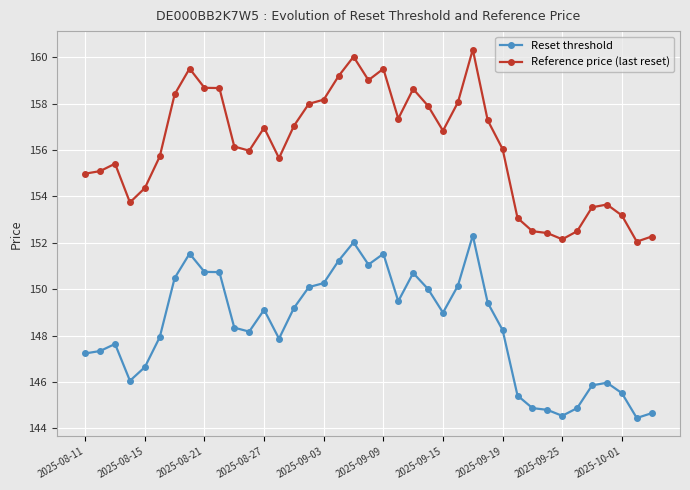

Which series has the largest total across all categories?

Reference price (last reset)